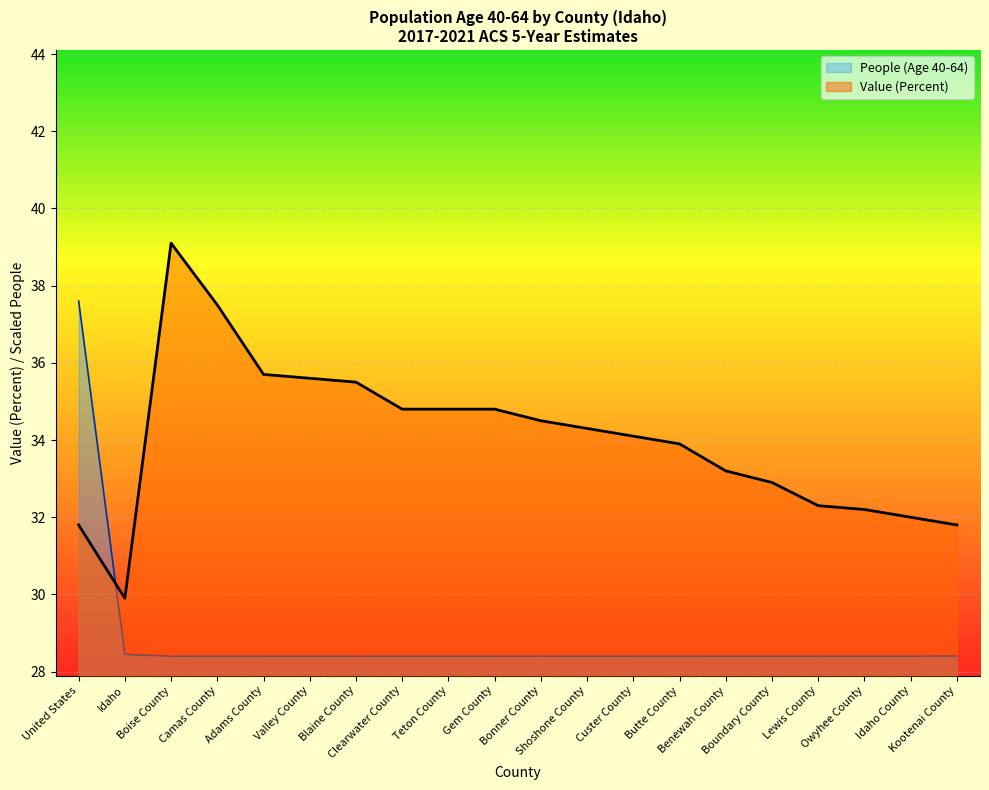

Reading left to right, what are all the values shown in this chart?

People (Age 40-64): United States=37.6	Idaho=28.4	Boise County=28.4	Camas County=28.4	Adams County=28.4	Valley County=28.4	Blaine County=28.4	Clearwater County=28.4	Teton County=28.4	Gem County=28.4	Bonner County=28.4	Shoshone County=28.4	Custer County=28.4	Butte County=28.4	Benewah County=28.4	Boundary County=28.4	Lewis County=28.4	Owyhee County=28.4	Idaho County=28.4	Kootenai County=28.4
Value (Percent): United States=31.8	Idaho=29.9	Boise County=39.1	Camas County=37.5	Adams County=35.7	Valley County=35.6	Blaine County=35.5	Clearwater County=34.8	Teton County=34.8	Gem County=34.8	Bonner County=34.5	Shoshone County=34.3	Custer County=34.1	Butte County=33.9	Benewah County=33.2	Boundary County=32.9	Lewis County=32.3	Owyhee County=32.2	Idaho County=32.0	Kootenai County=31.8